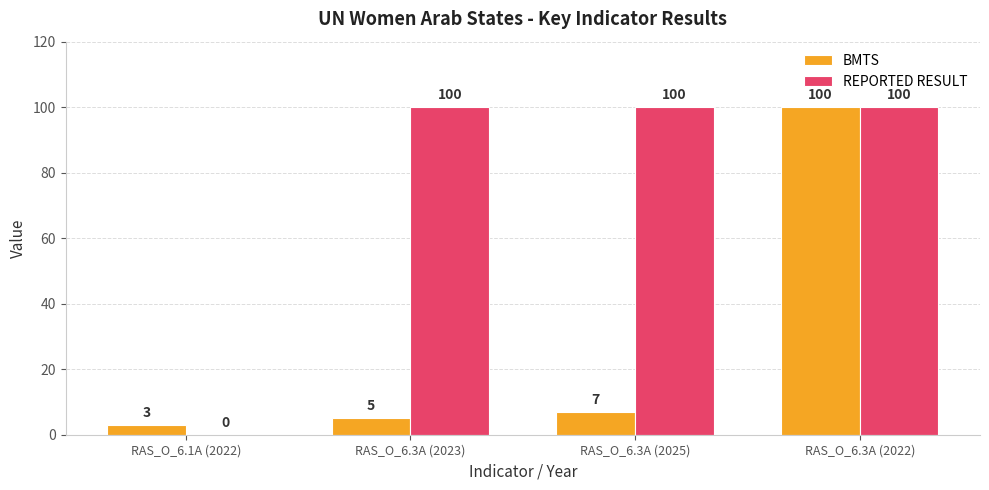

At which label is BMTS closest to 51?

RAS_O_6.3A (2025)